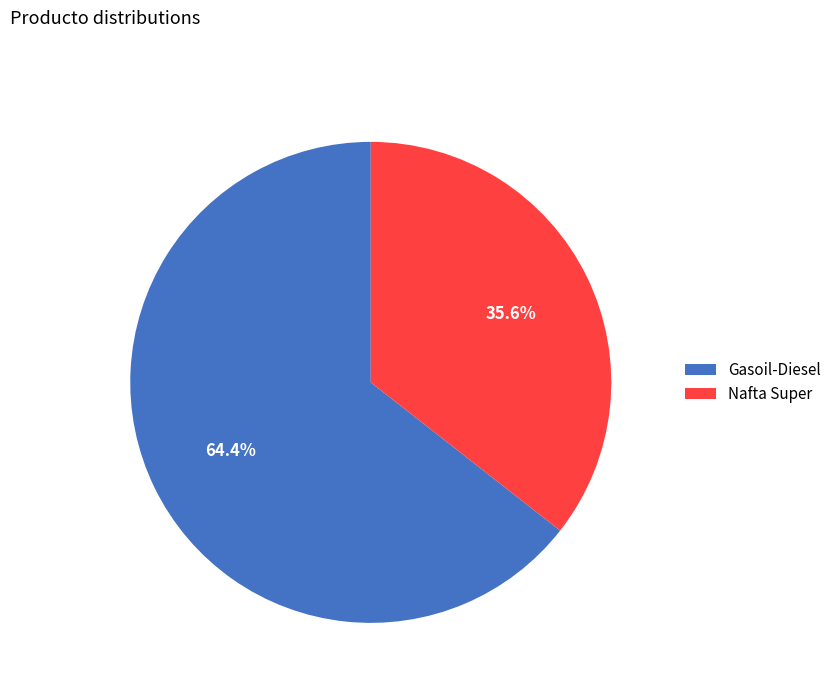

Which category has the smallest portion of the pie?

Nafta Super